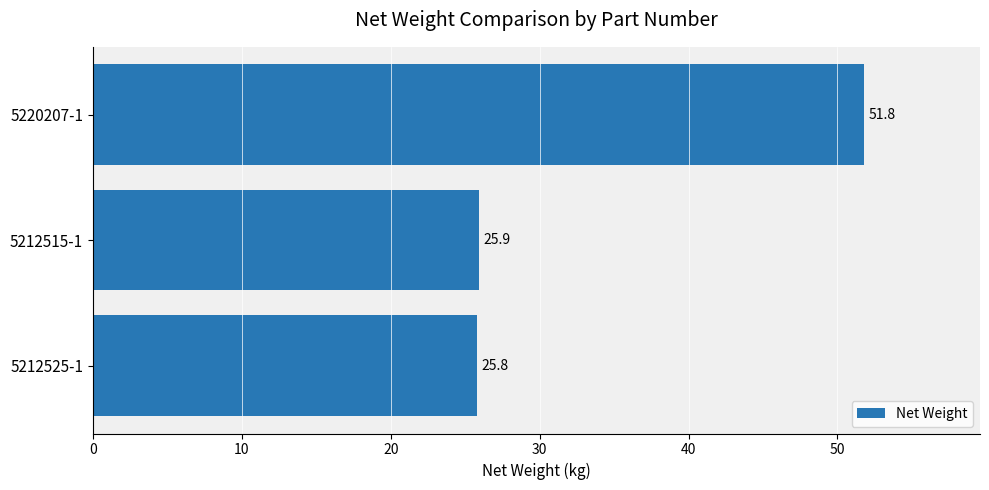

What is the smallest value displayed?

25.8